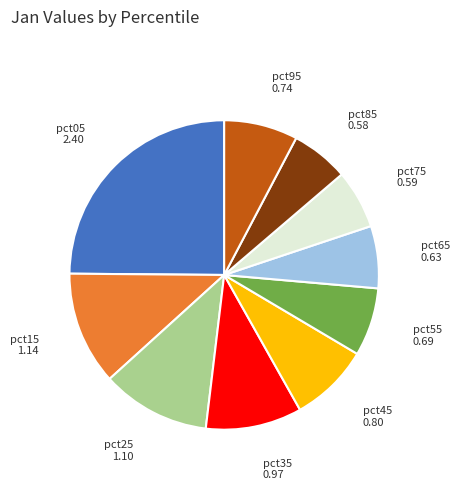

Which has a higher value, pct35 or pct65?

pct35